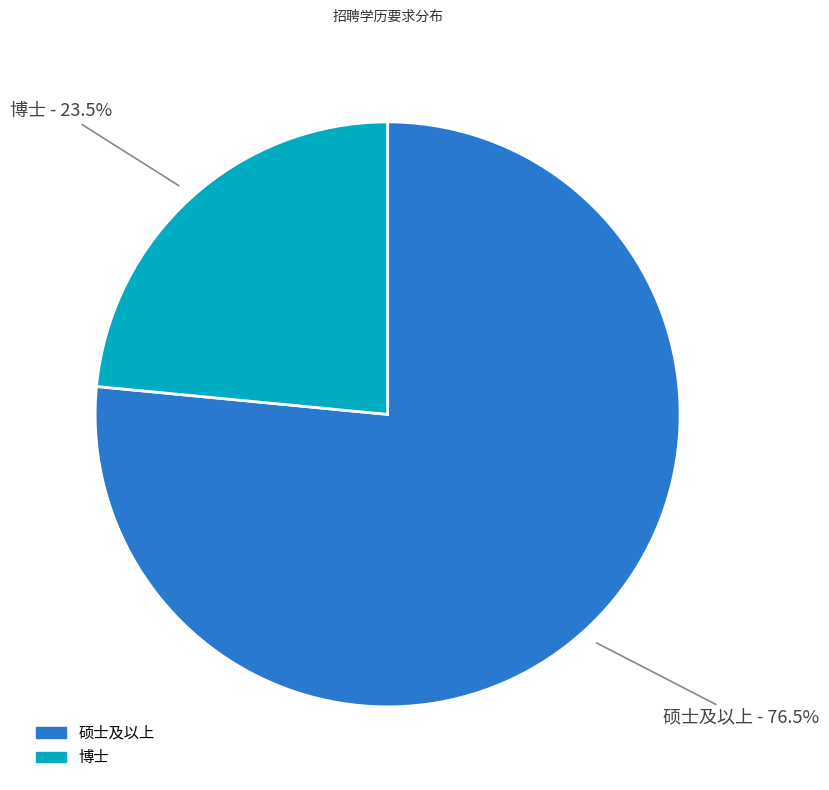

What is the ratio of the value at 博士 to the value at 硕士及以上?

0.3